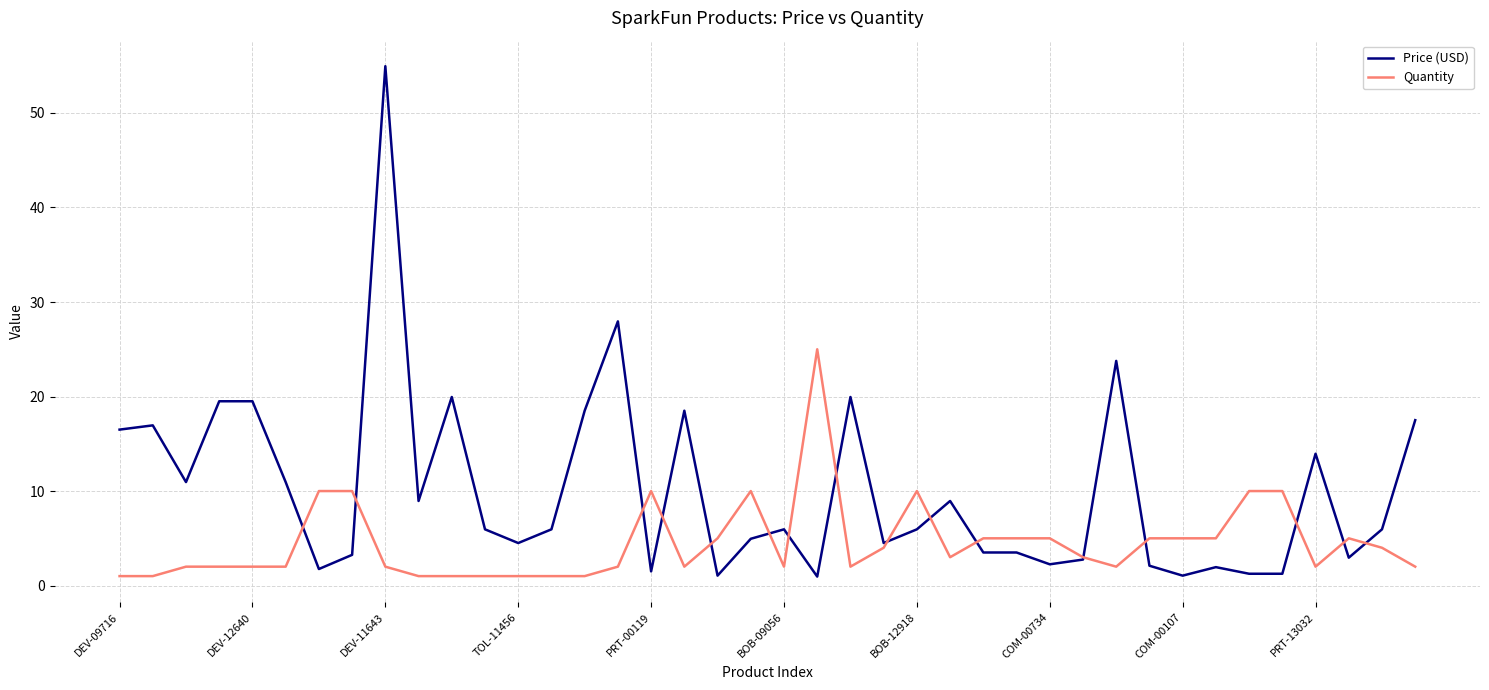

List the series in order of their overall mean, lowest first.

Quantity, Price (USD)